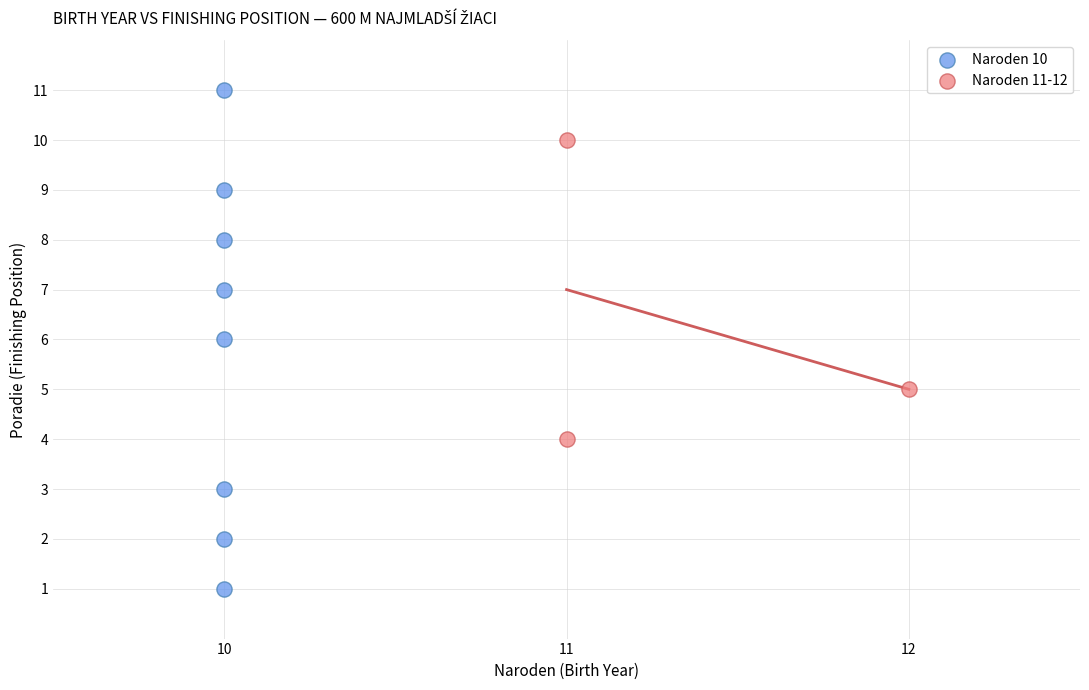

Which series contains the lowest Y value?

Naroden 10